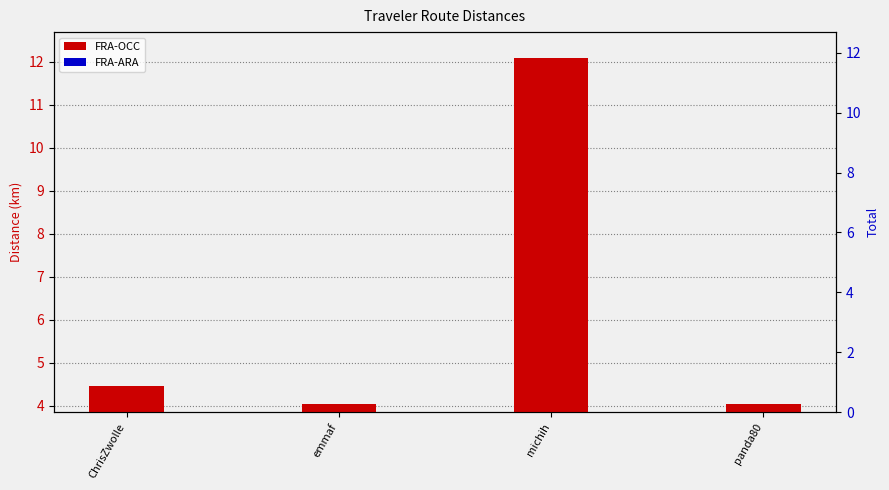

Between michih and panda80, which series saw the biggest shift?

FRA-OCC